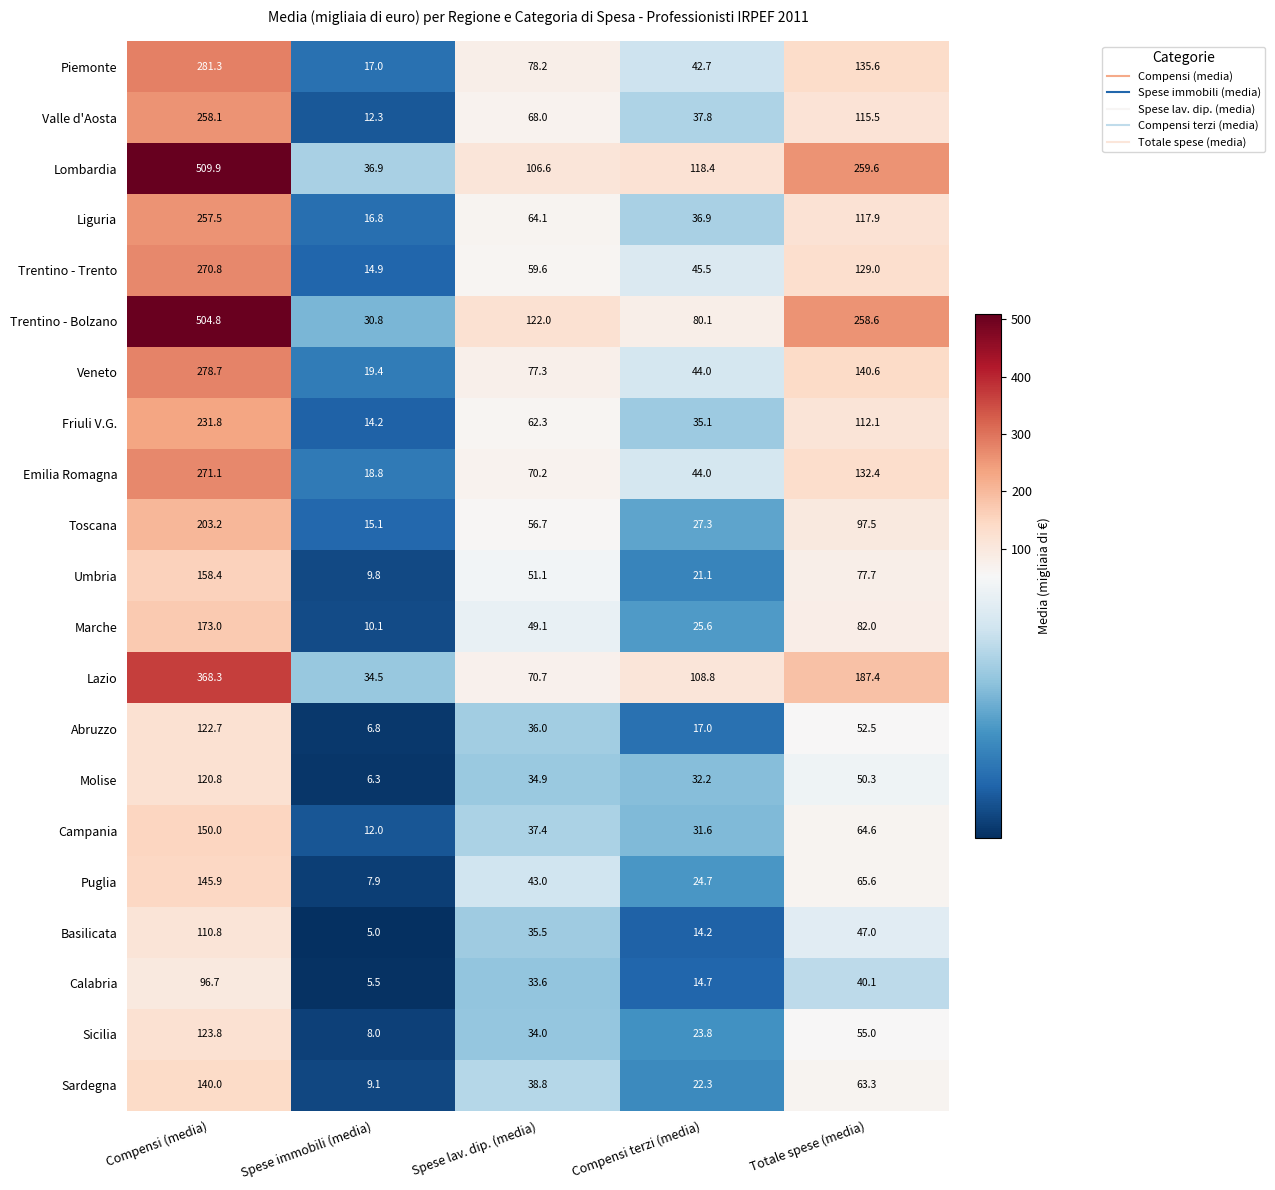

What is the difference between the second highest and second lowest values in the Emilia Romagna series?

88.4